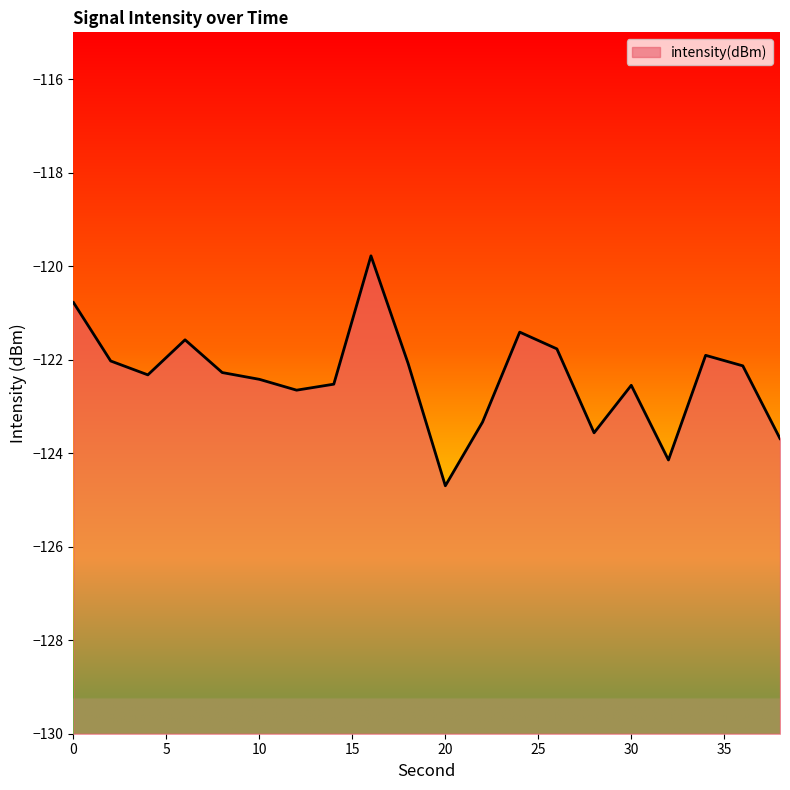

Rank the categories by value from highest to lowest.

16, 0, 24, 6, 26, 34, 2, 18, 36, 8, 4, 10, 14, 30, 12, 22, 28, 38, 32, 20